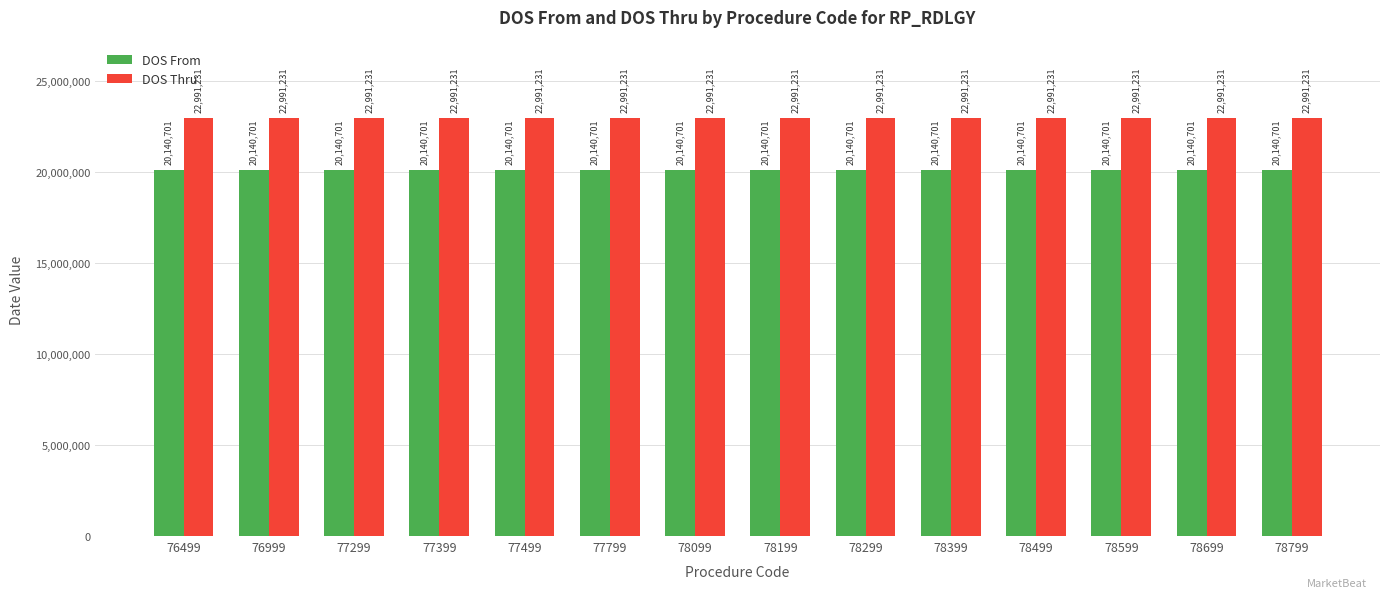

What is the highest value of the DOS Thru series?

22991231